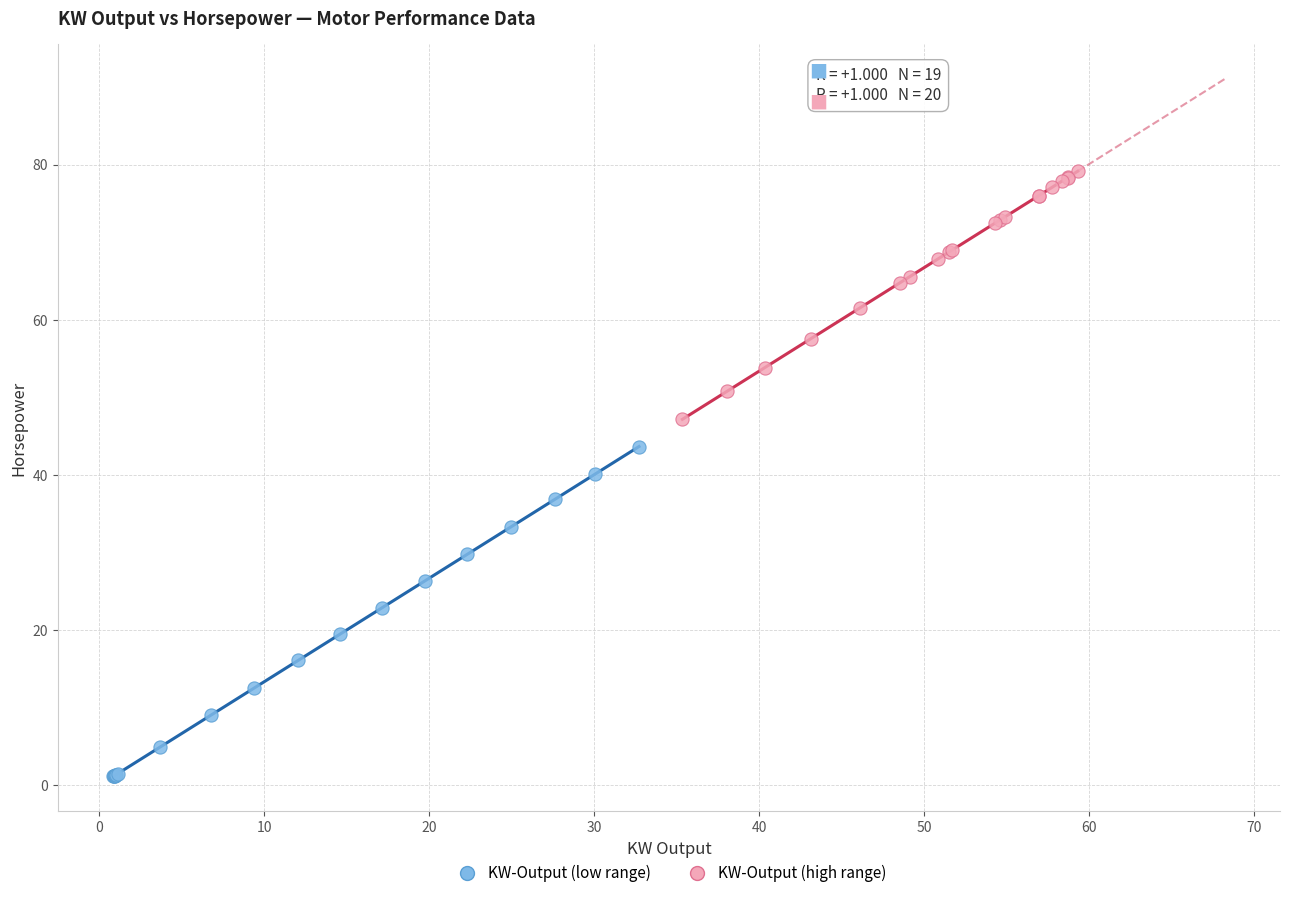

Which series has the largest Y range (max minus min)?

KW-Output (low range)